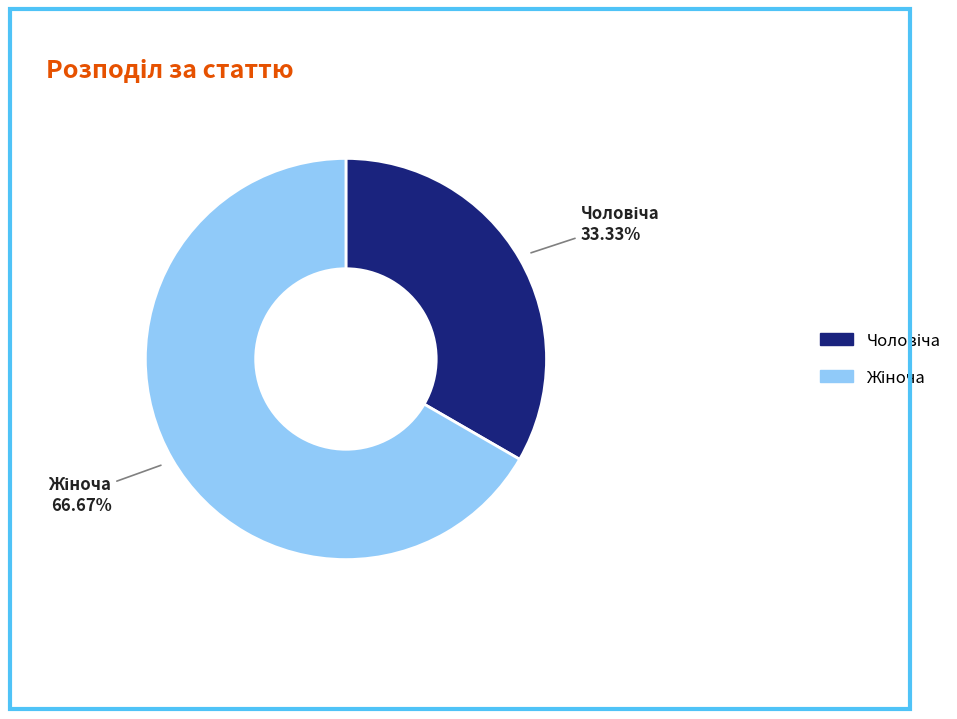

Does any single category account for the majority?

Yes